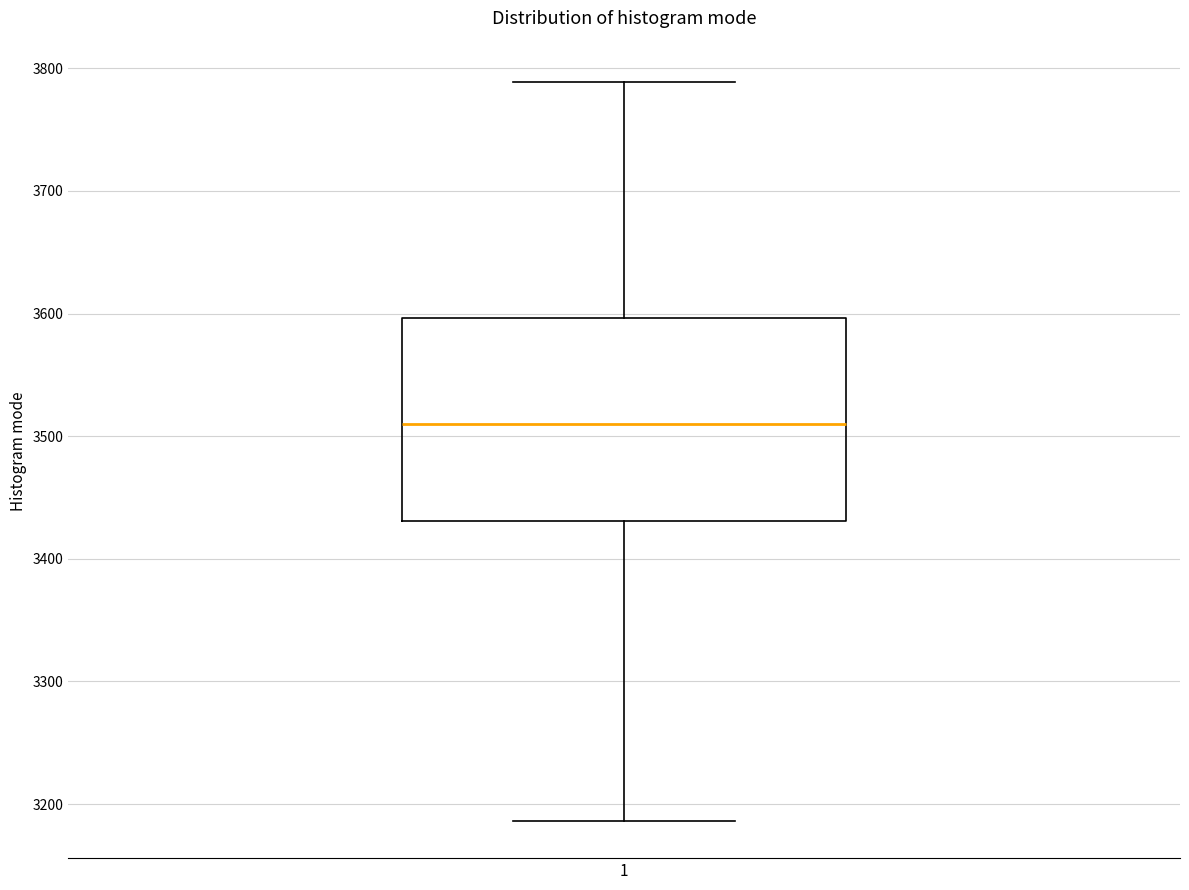

Read this box plot against the y-axis: the position of the median line, the range covered by the box, and the ends of both whiskers. The values are not printed on the chart, so give them approximately, as read against the axis.

median 3510, box 3430 to 3600, whiskers 3190 to 3790